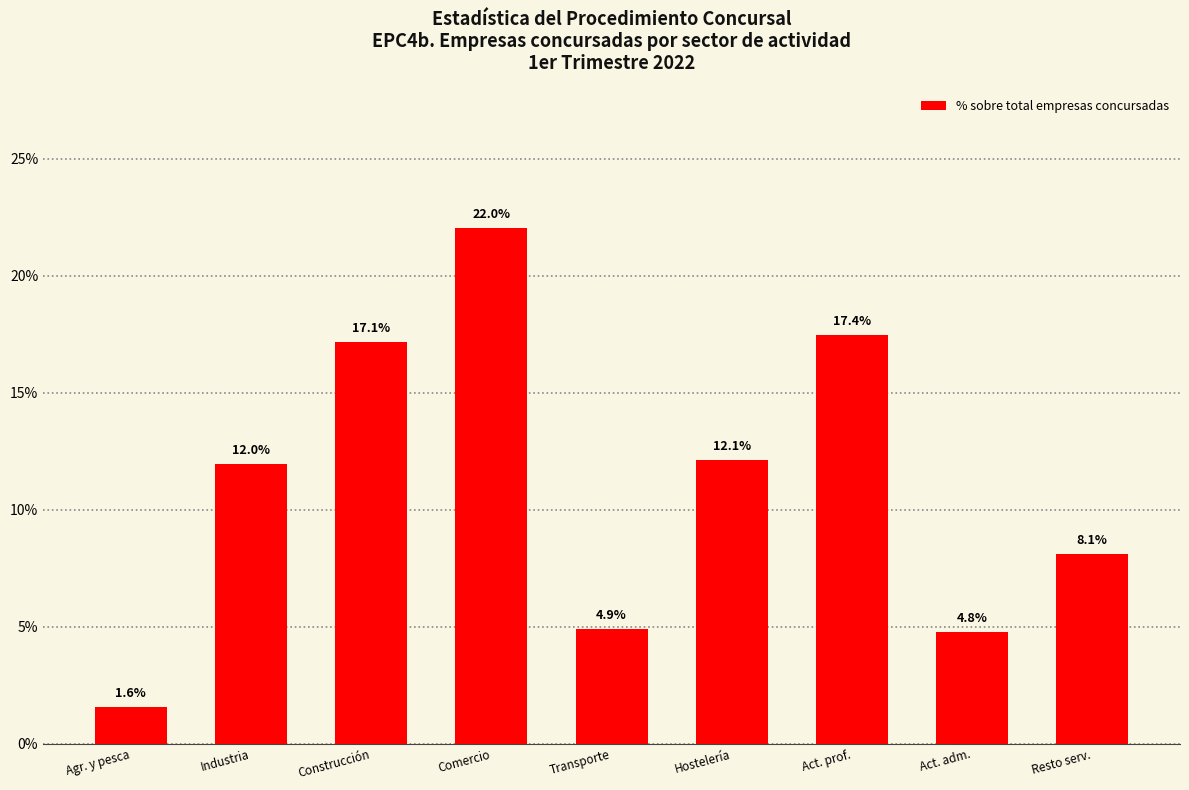

Count the number of categories in the chart.

9